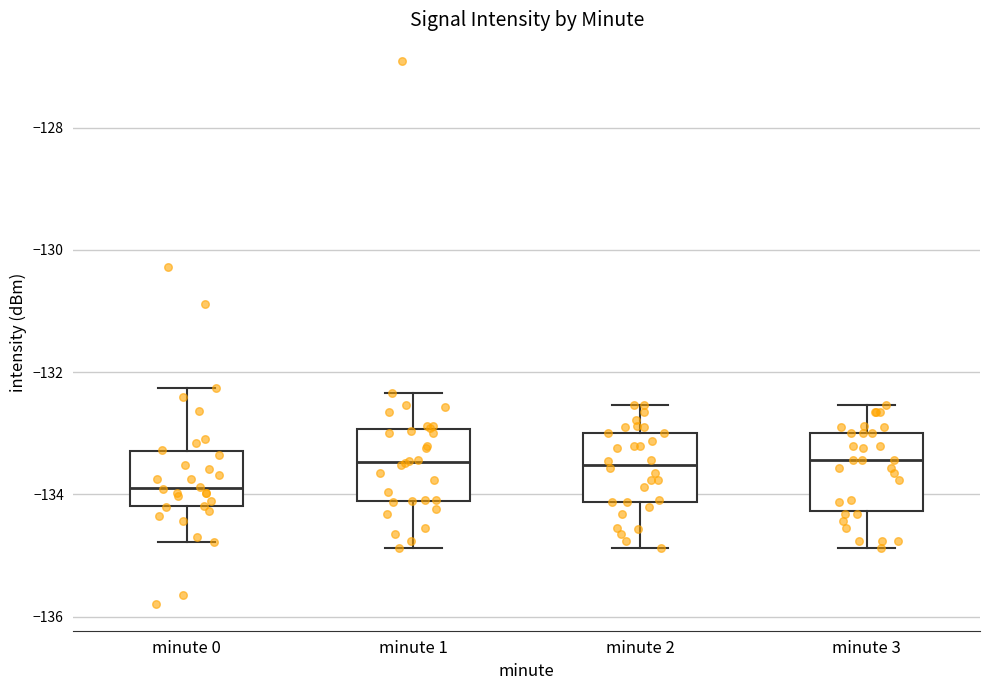

Reading left to right, transcribe this box plot: for each box, give where its median line is, the range the box spans, and where its two whiskers end, as read against the y-axis. The values are not printed on the chart, so give them approximately, as read against the axis.

minute 0: median -134.0, box -134.2 to -133.2, whiskers -134.8 to -132.2
minute 1: median -133.4, box -134.2 to -133.0, whiskers -134.8 to -132.4
minute 2: median -133.6, box -134.2 to -133.0, whiskers -134.8 to -132.6
minute 3: median -133.4, box -134.2 to -133.0, whiskers -134.8 to -132.6